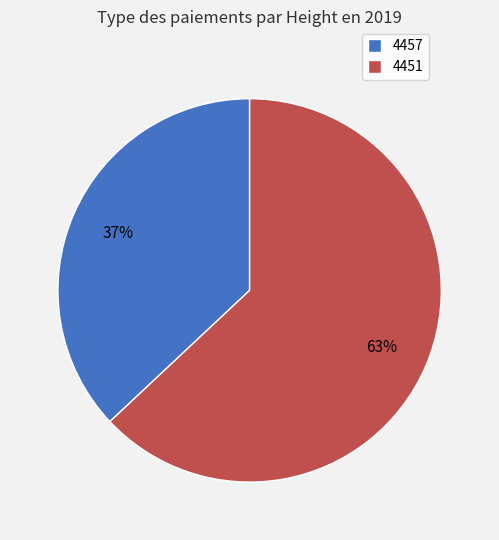

Rank the categories by value from lowest to highest.

4457, 4451